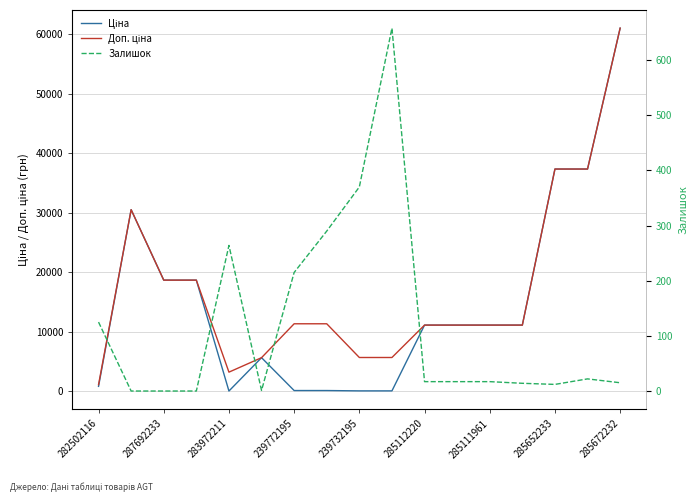

What is the sum of all Залишок values?

2037.0